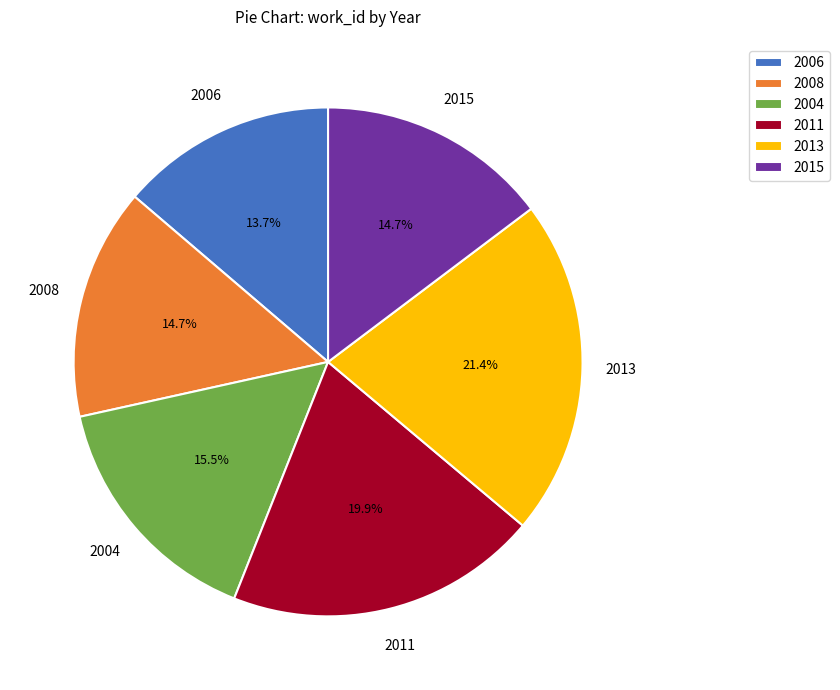

What percentage is NOT represented by 2011?

80.1%